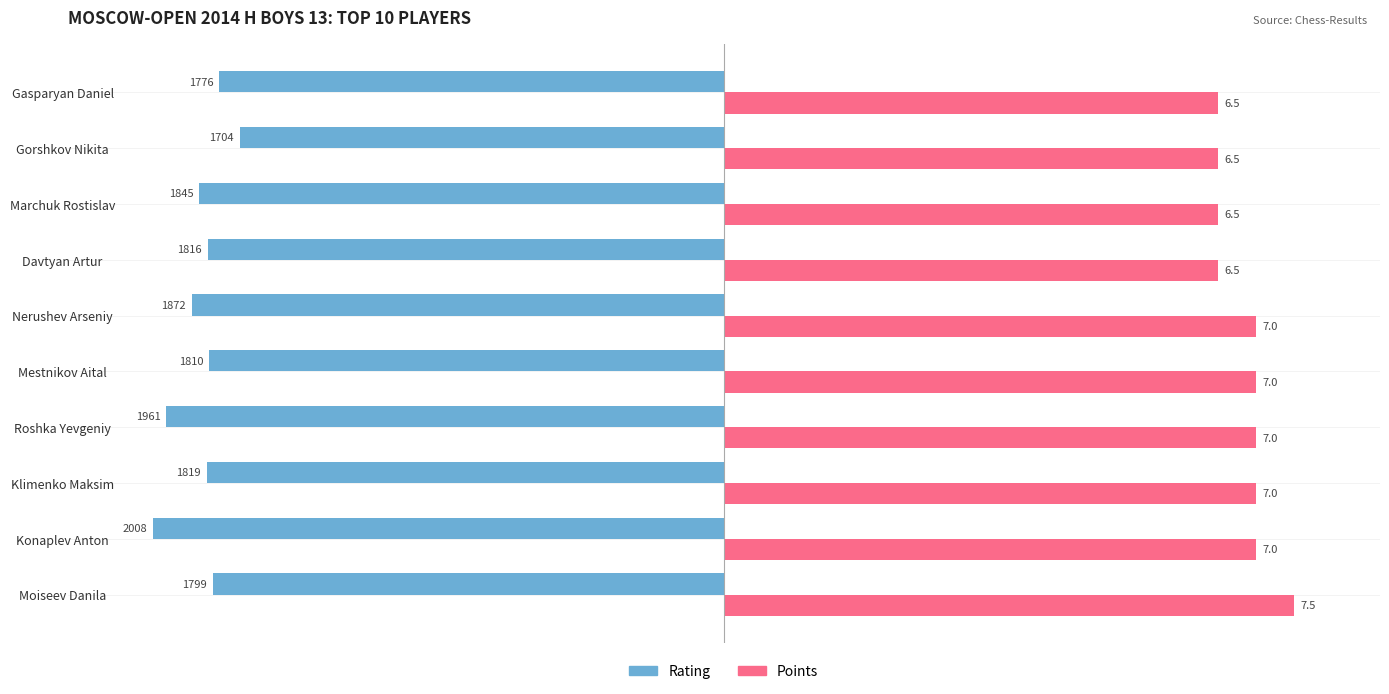

What are all the series names shown in the legend?

Rating, Points